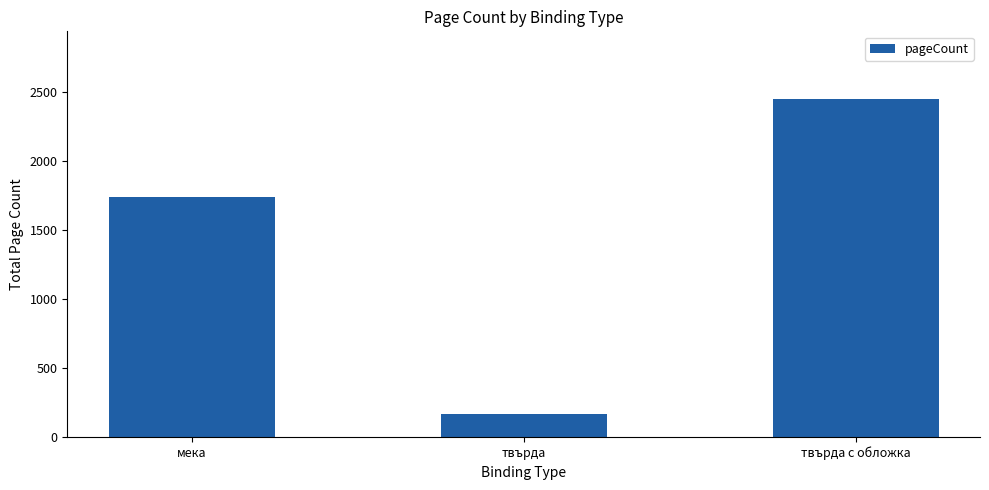

True or false: the data shows 1181 at мека.

False